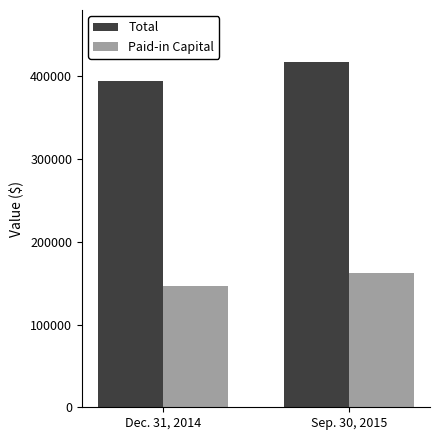

Is the value of Paid-in Capital at Dec. 31, 2014 greater than the value of Total at Sep. 30, 2015?

No